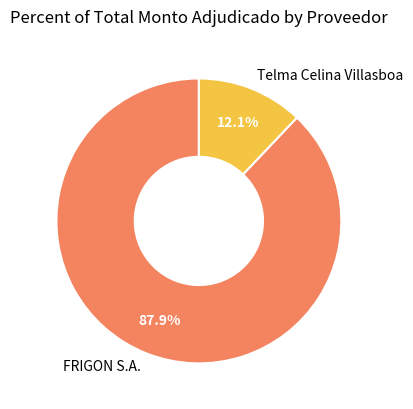

What percentage is the FRIGON S.A. slice, to the nearest percent?

88%